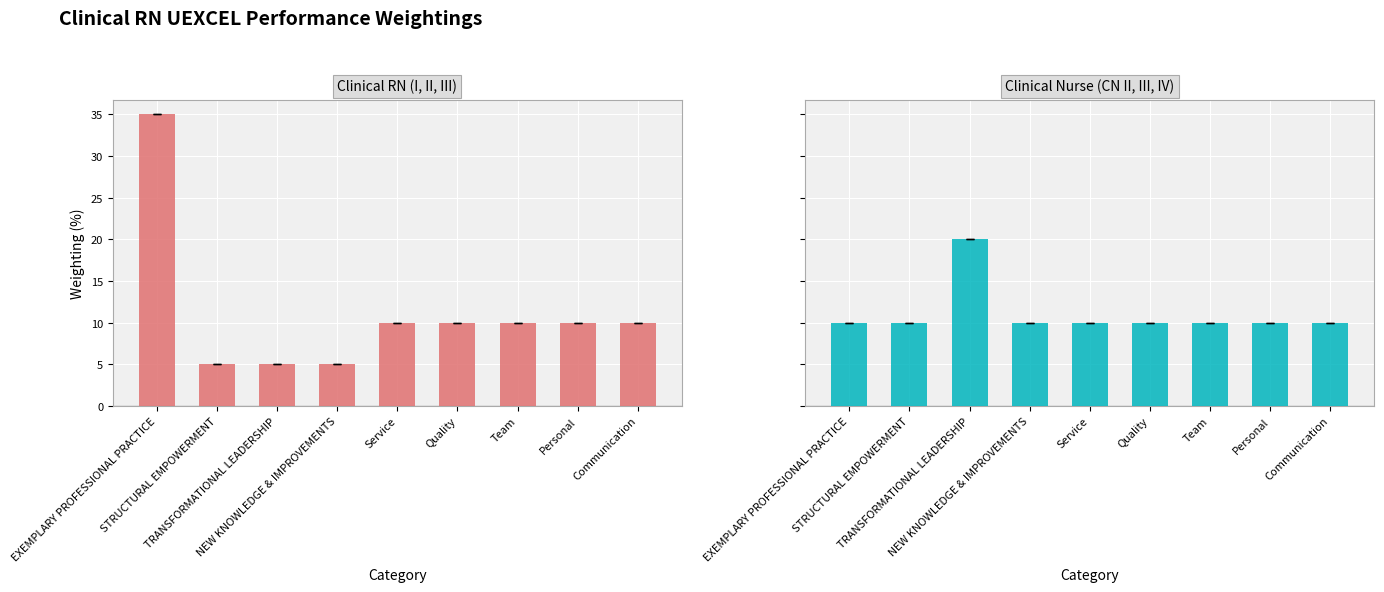

How many values in the Clinical RN (I, II, III) series are below 10?

3